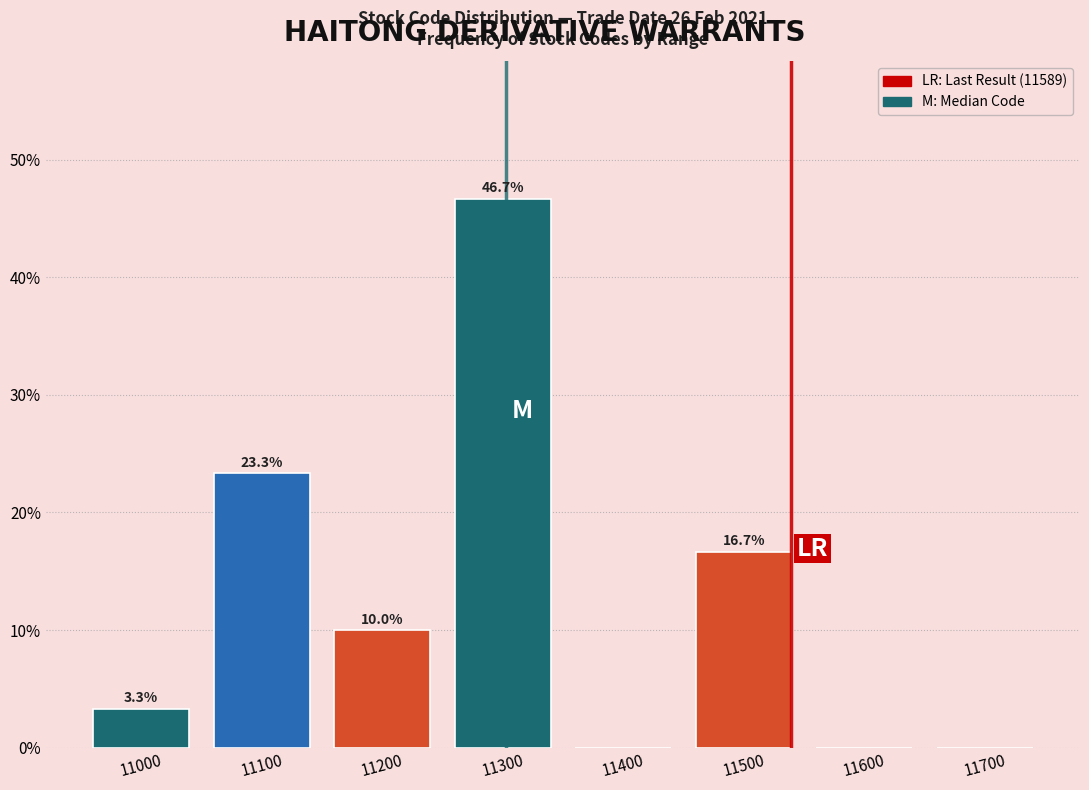

Reading right to left, what are all the values shown in this chart?

11700=0.0	11600=0.0	11500=16.7	11400=0.0	11300=46.7	11200=10.0	11100=23.3	11000=3.3